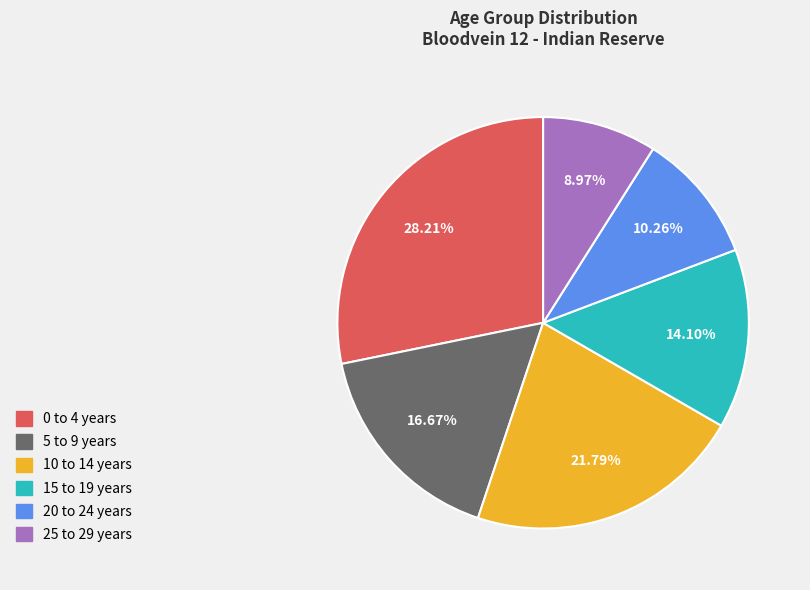

Does 25 to 29 years represent more than half of the total?

No